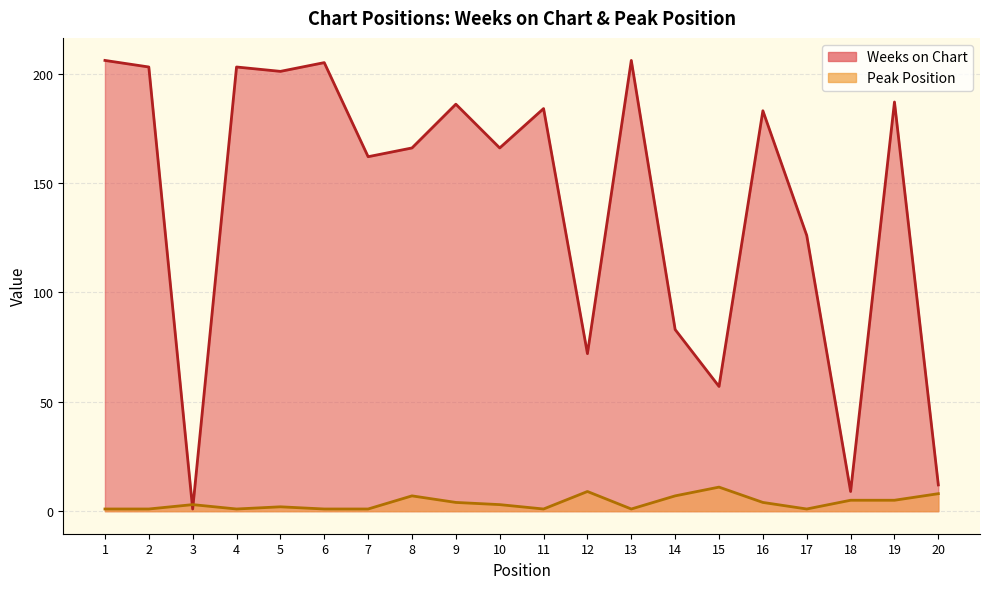

Where is the first local minimum for Weeks on Chart?

3